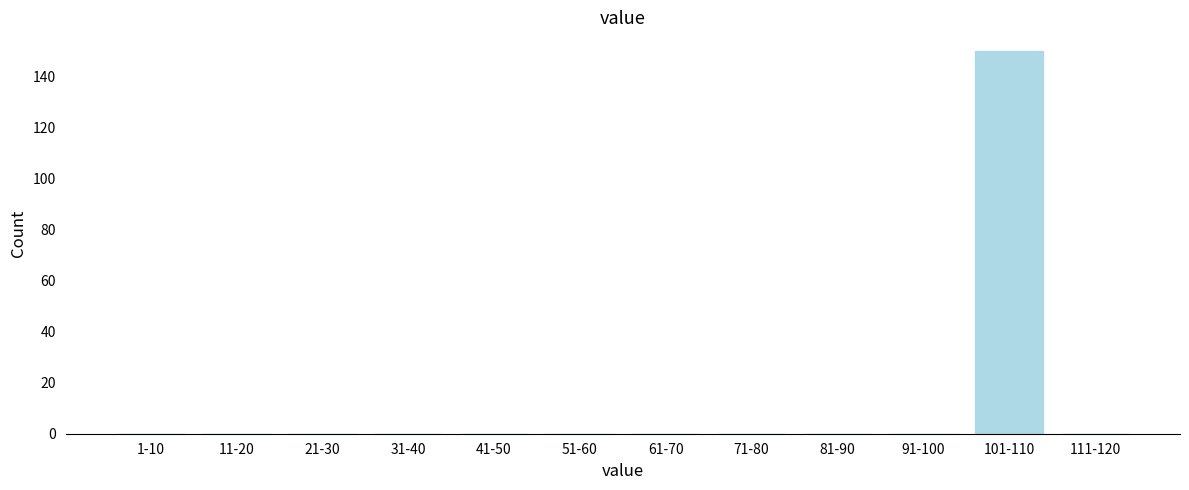

Reading right to left, transcribe all the data shown in this chart.

111-120=0	101-110=150	91-100=0	81-90=0	71-80=0	61-70=0	51-60=0	41-50=0	31-40=0	21-30=0	11-20=0	1-10=0